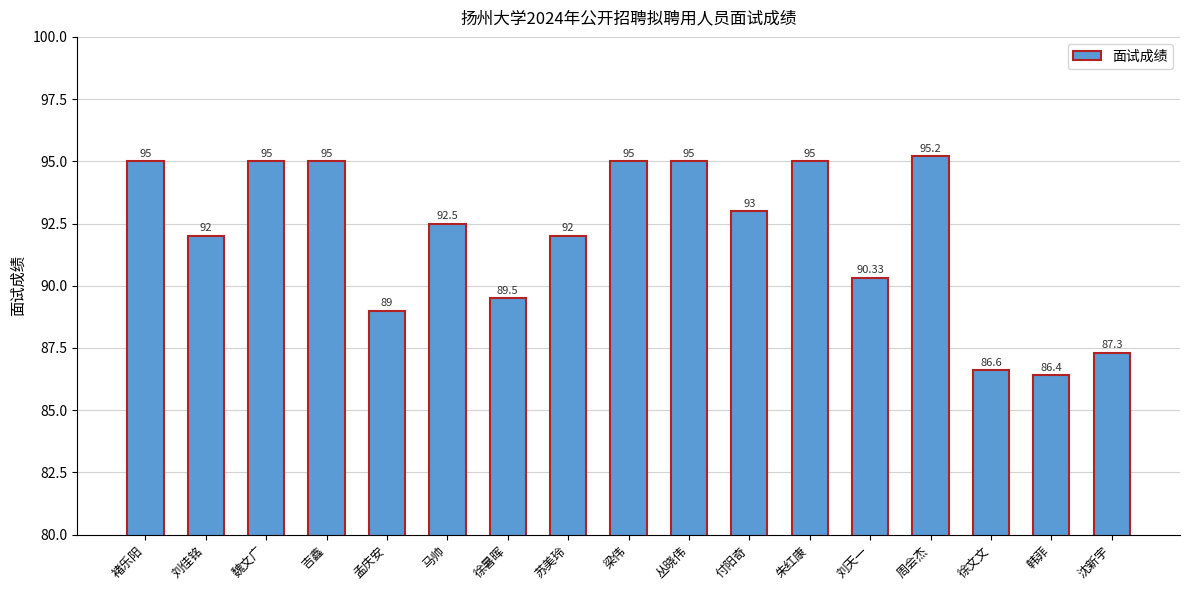

Which has a higher value, 韩菲 or 朱红康?

朱红康